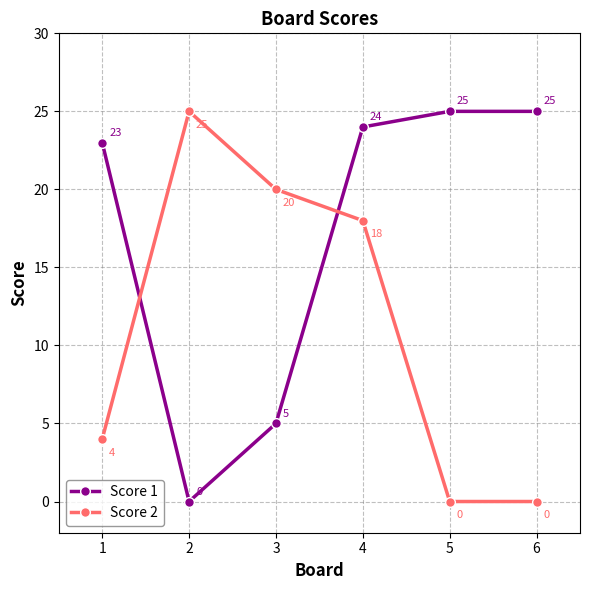

How many interior local peaks does the Score 2 series have?

1